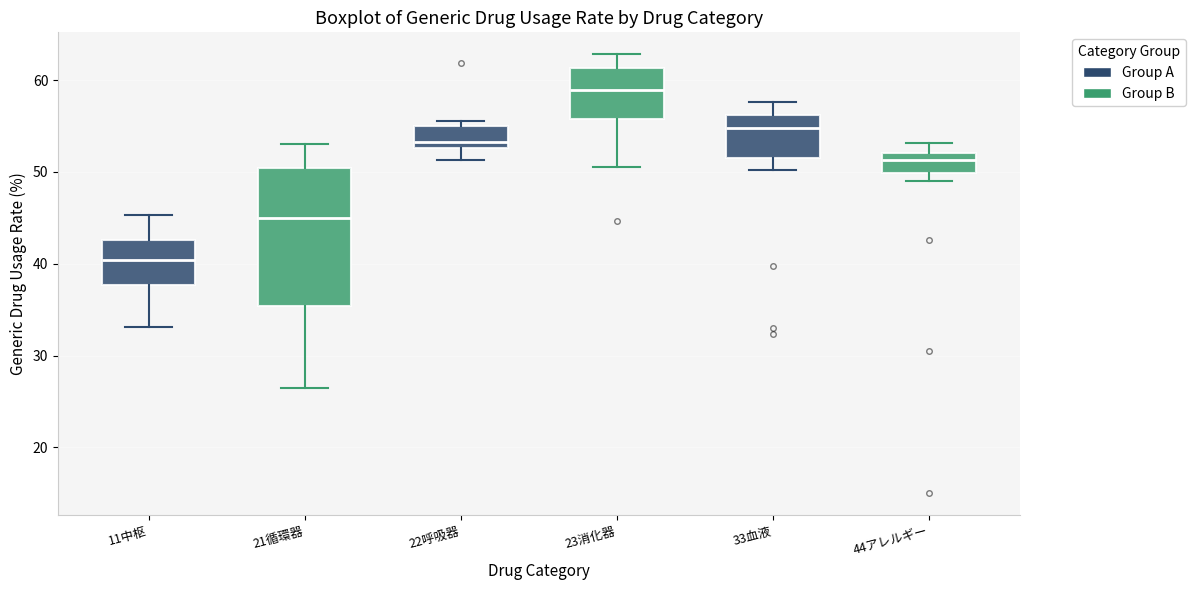

Reading left to right, transcribe this box plot: for each box, give where its median line is, the range the box spans, and where its two whiskers end, as read against the y-axis. The values are not printed on the chart, so give them approximately, as read against the axis.

11中枢: median 40, box 38 to 43, whiskers 33 to 45
21循環器: median 45, box 35 to 50, whiskers 27 to 53
22呼吸器: median 53 (just above the box's lower edge), box 53 to 55, whiskers 51 to 56
23消化器: median 59, box 56 to 61, whiskers 51 to 63
33血液: median 55, box 52 to 56, whiskers 50 to 58
44アレルギー: median 51, box 50 to 52, whiskers 49 to 53